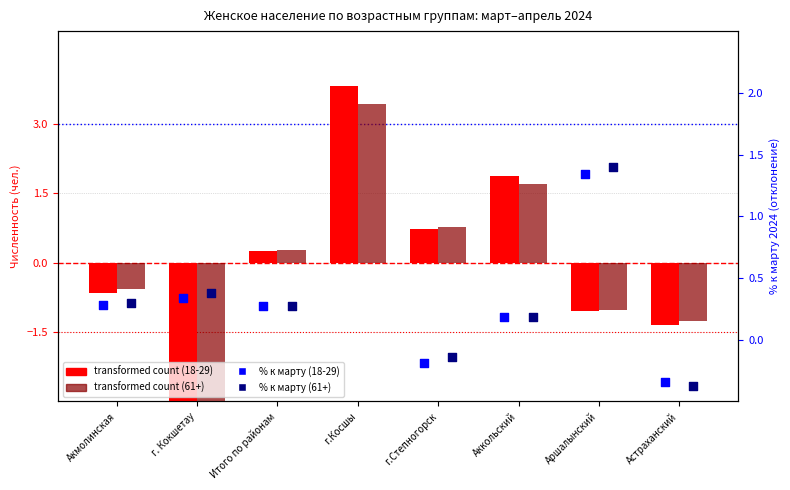

At how many categories does at least one series exceed 3?

1